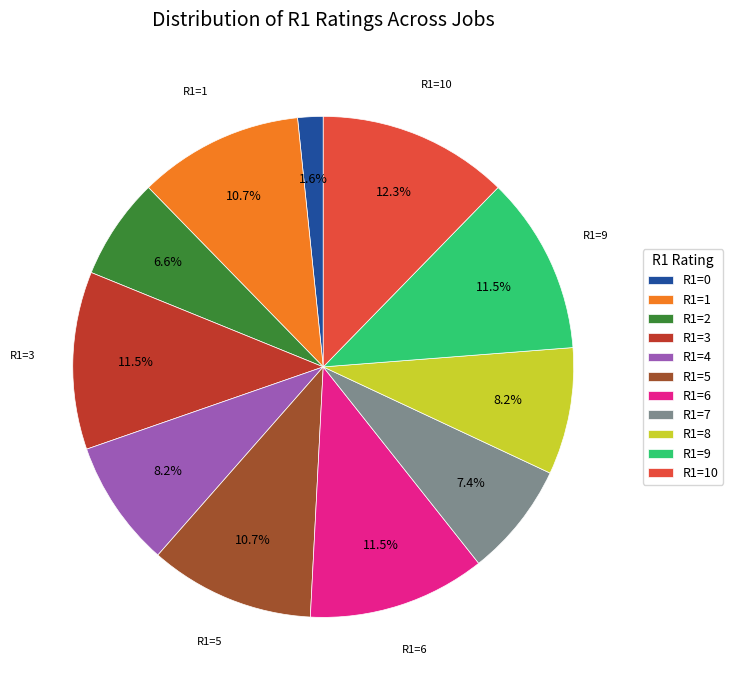

Approximately how many times larger is the value at R1=0 compared to R1=6?

0.1